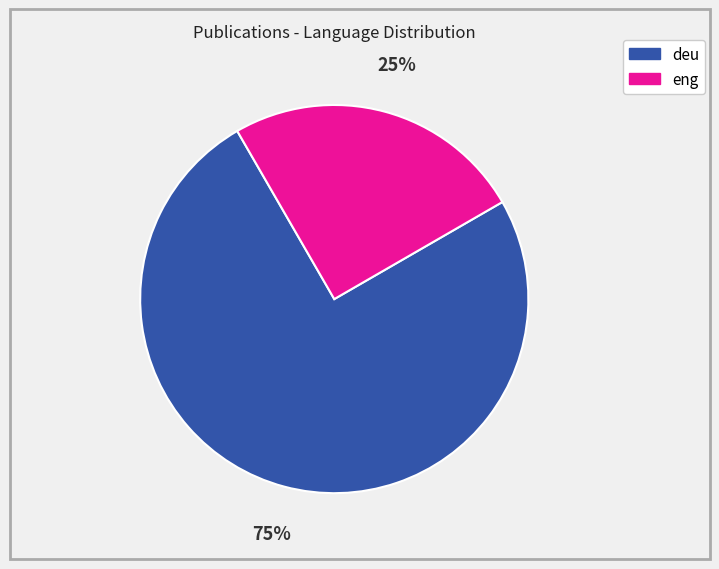

Do deu and eng together represent more than half of the pie?

Yes